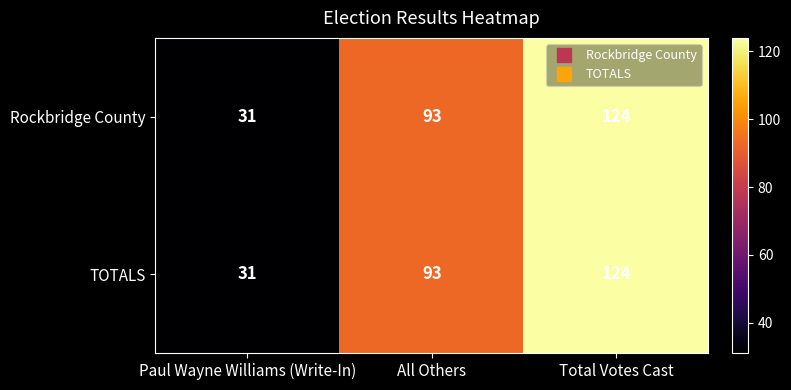

True or false: TOTALS has a value of 123 at All Others.

False